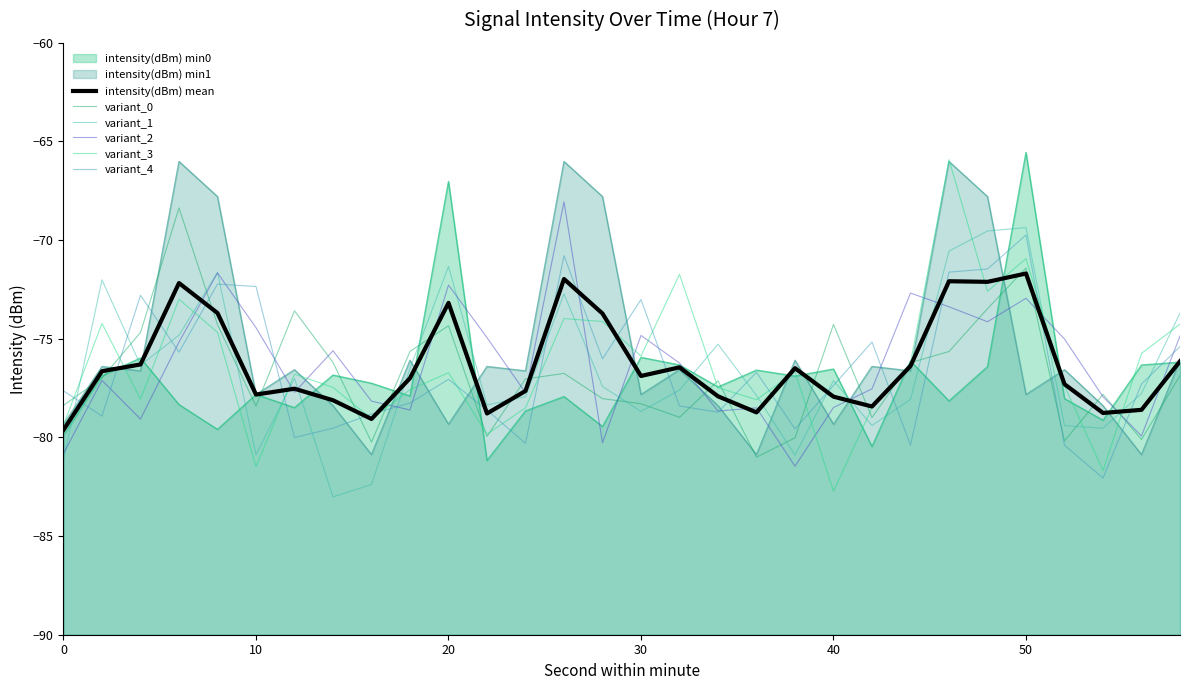

How many lines are shown in the chart?

6